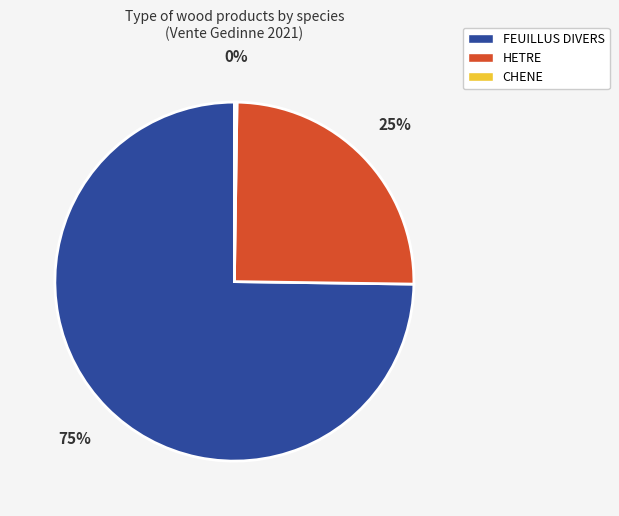

What is the largest slice in the pie chart?

FEUILLUS DIVERS